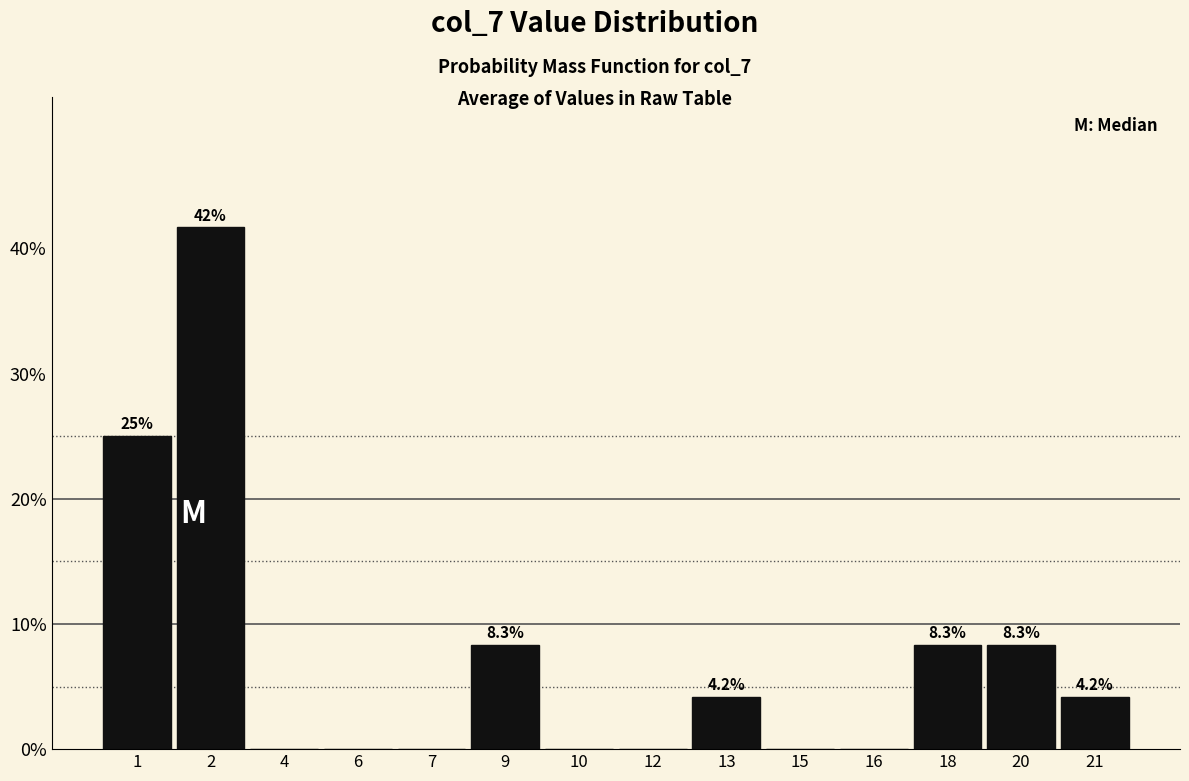

Reading left to right, list all the values displayed in this chart.

1=25.0	2=41.7	4=0.0	6=0.0	7=0.0	9=8.3	10=0.0	12=0.0	13=4.2	15=0.0	16=0.0	18=8.3	20=8.3	21=4.2